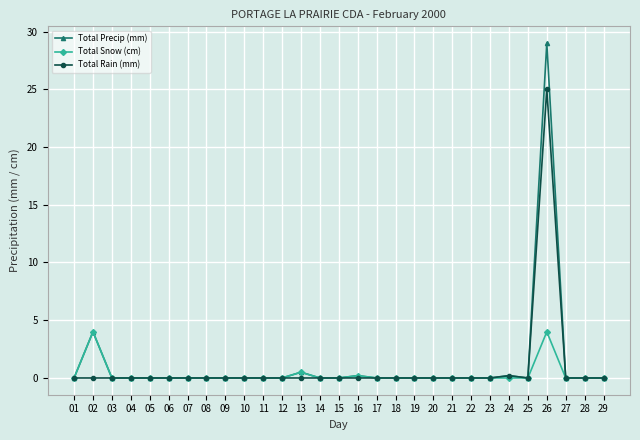

True or false: Total Precip (mm) has a value of 2.4 at 02.

False